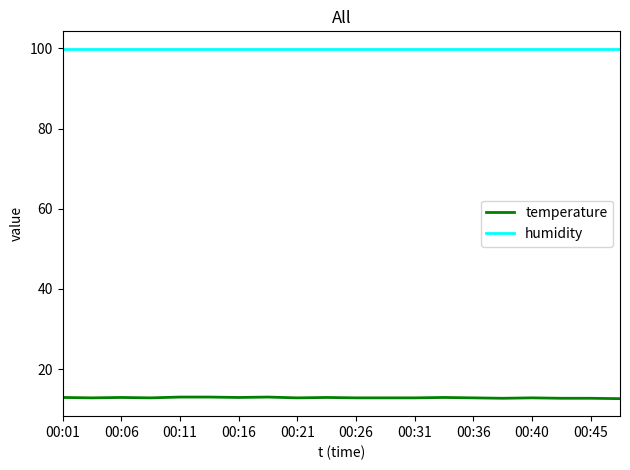

What is the minimum value shown in the chart?

12.6